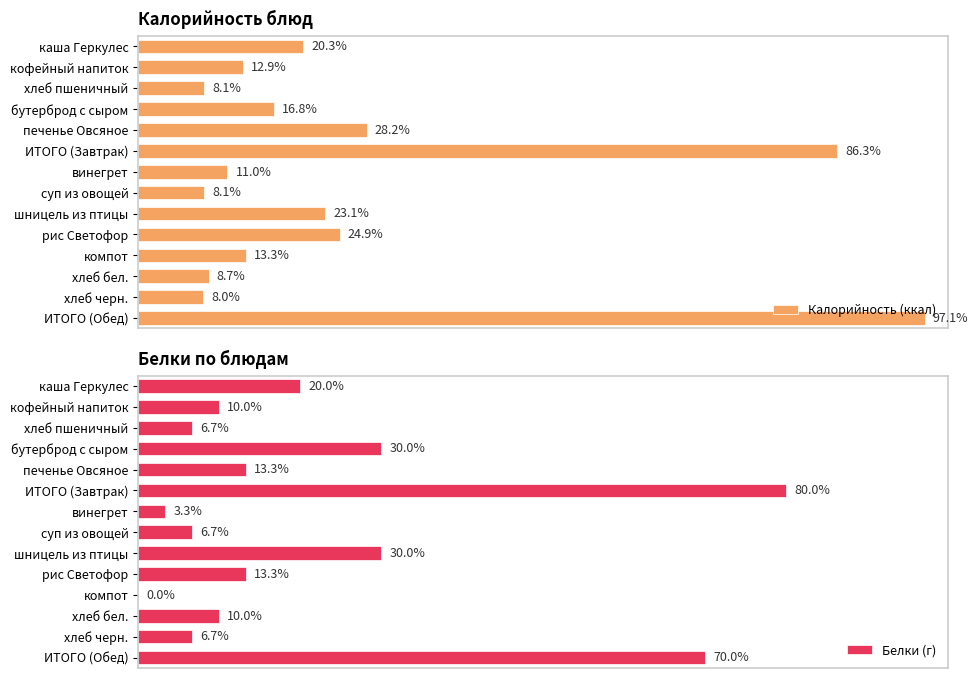

The Белки (г) series shows 6 at шницель из птицы. True or false?

False